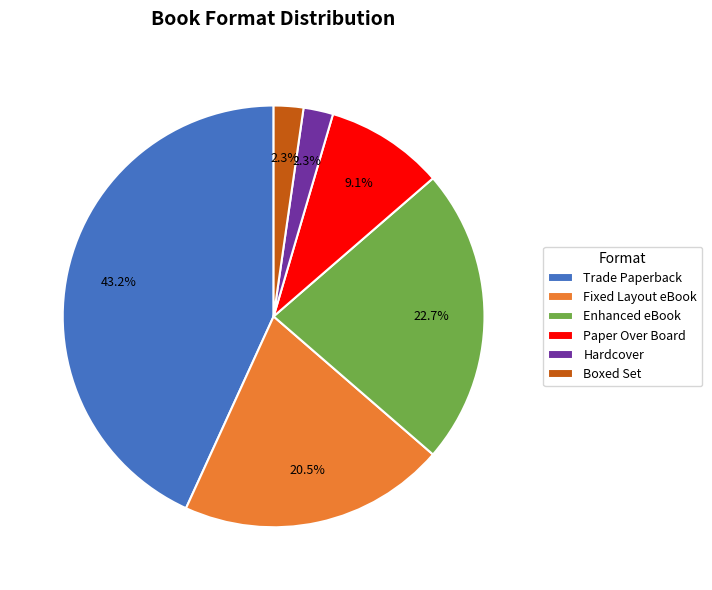

What portion of the pie excludes Hardcover?

97.7%